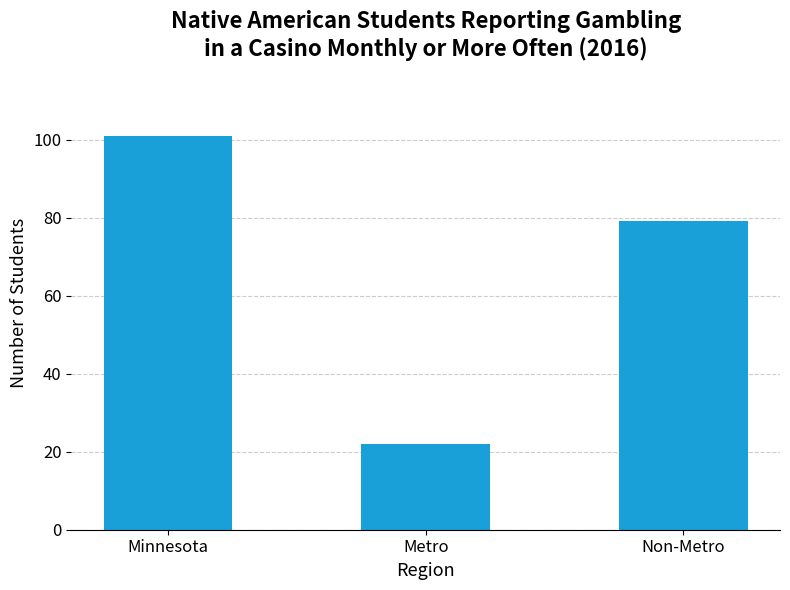

The value at Non-Metro is 79. True or false?

True